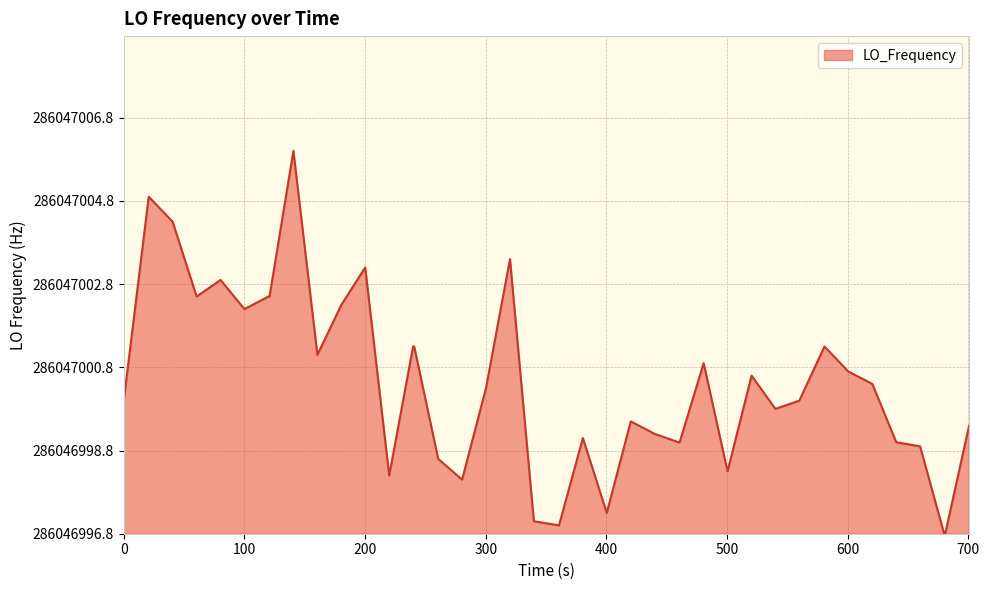

Does the chart display data point markers on the line(s)?

No